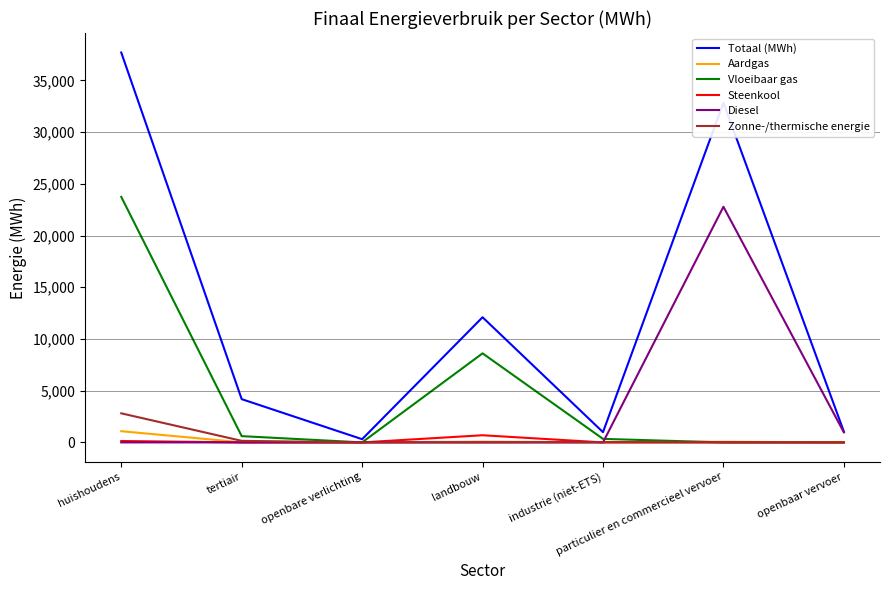

What value does the Diesel series have at openbaar vervoer?

971.0